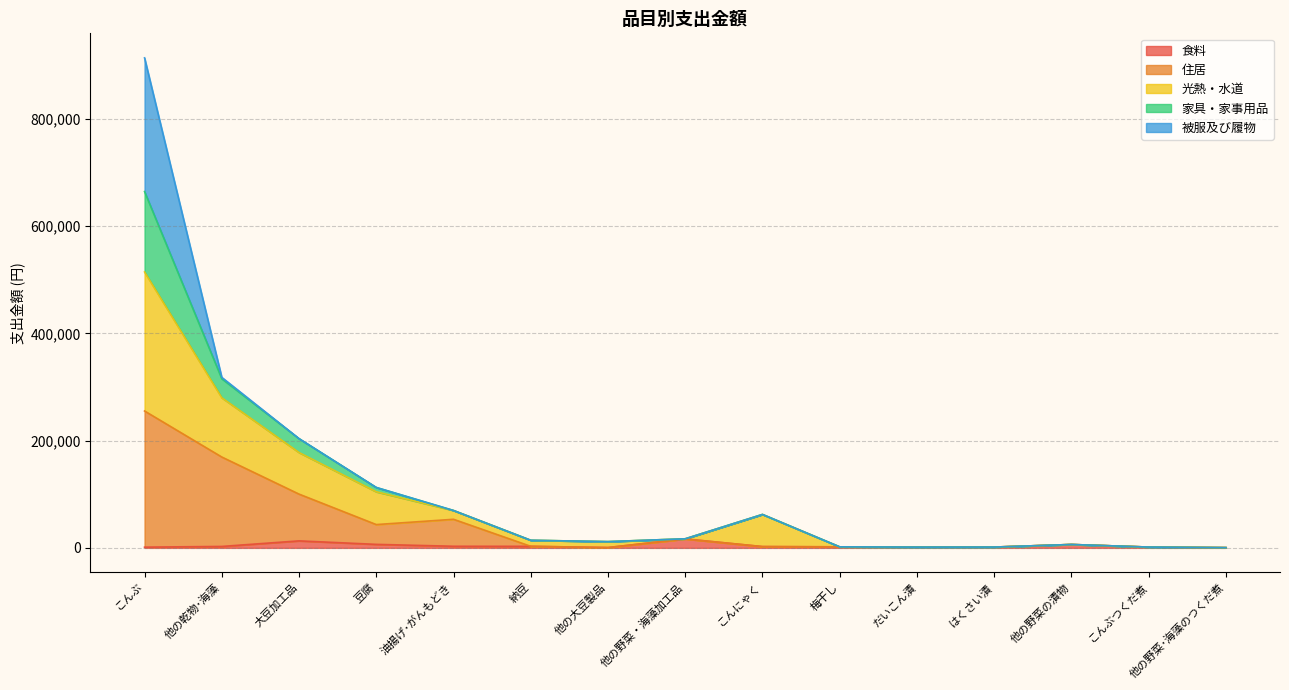

How many interior local valleys does the 食料 series have?

2